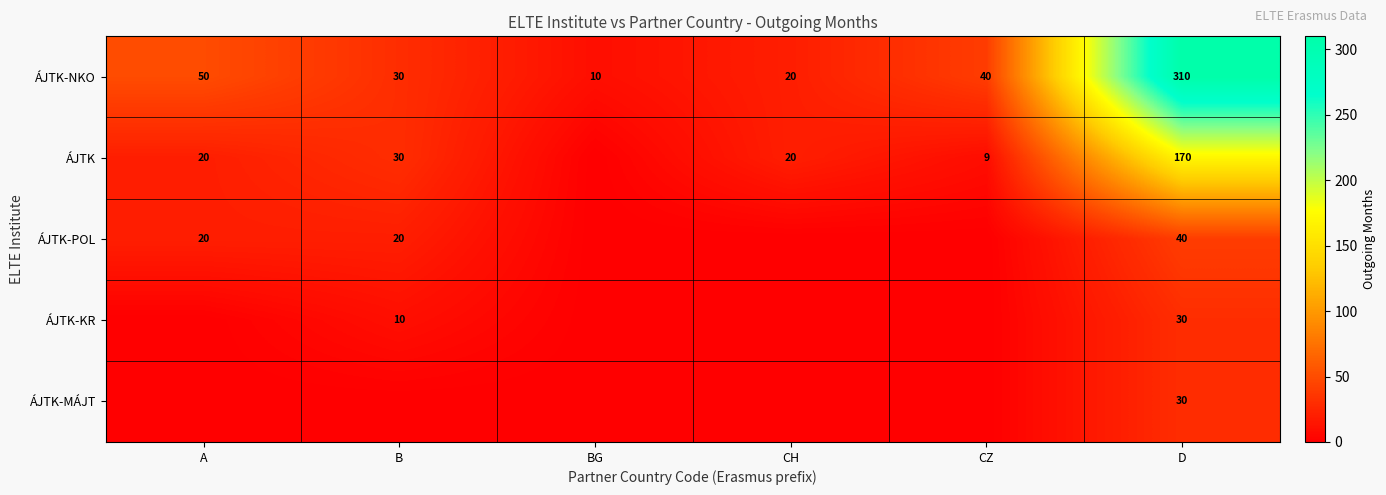

Is it true that ÁJTK equals 27 at A?

False